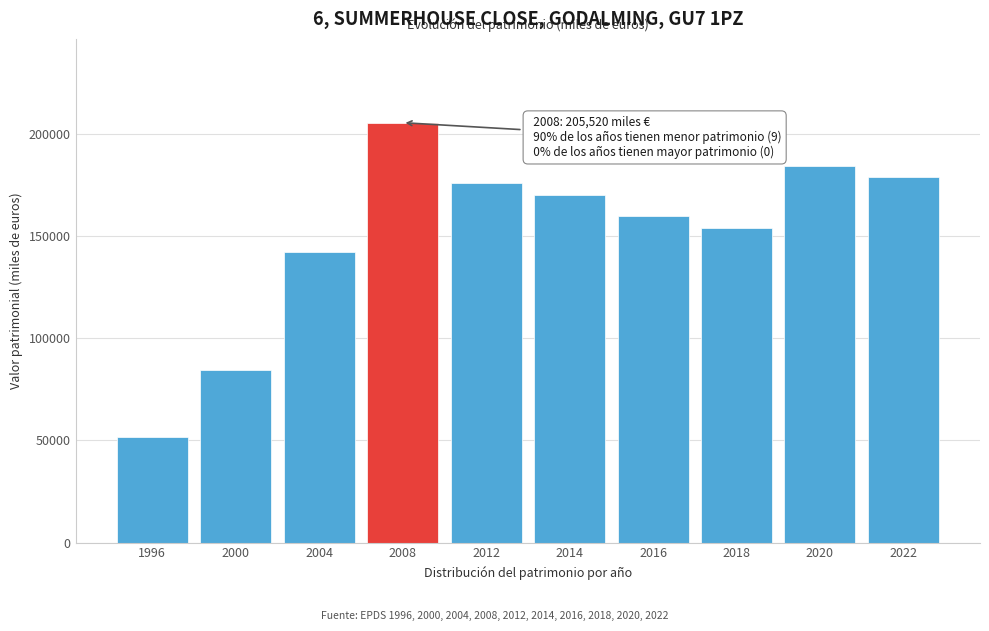

Reading left to right, list all the values displayed in this chart.

51615	84317	142308	205520	176229	170304	159968	153746	184462	178951